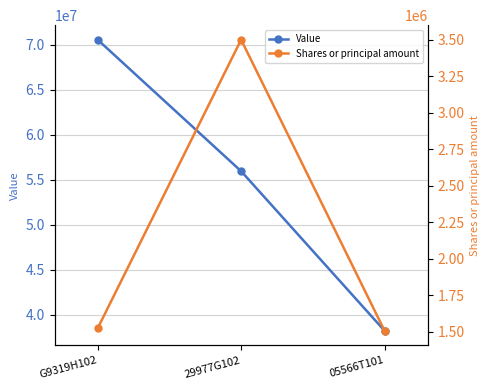

What is the total value across all series at 29977G102?

59457601